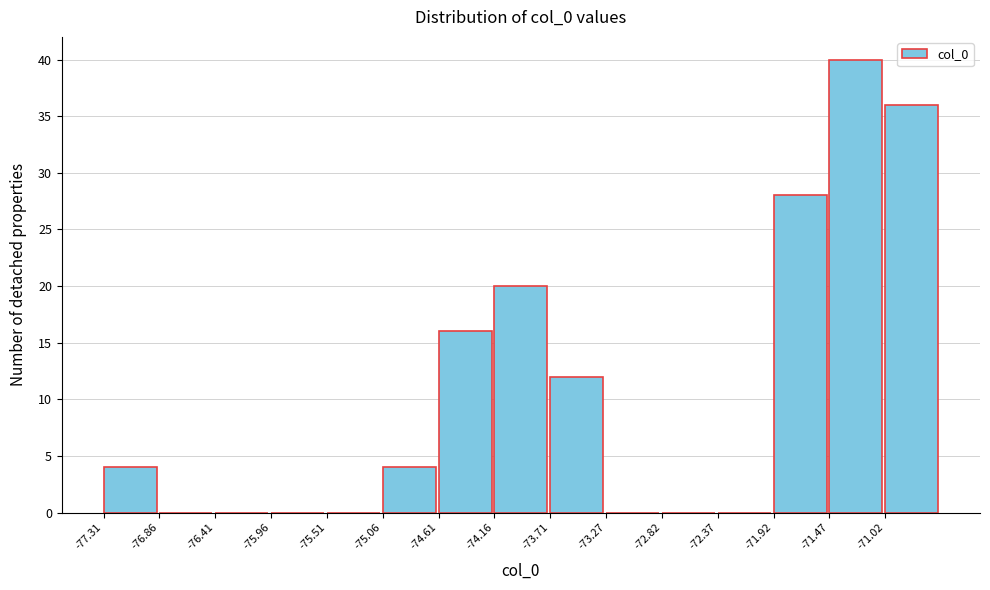

Reading left to right, transcribe this chart: for each bar, give the range it covers on the x-axis and its height. Neither the bar edges nor the heights are printed on the chart, so give them approximately, as read against the axes.

-77.30 to -76.85: 4
-76.85 to -76.40: 0
-76.40 to -75.95: 0
-75.95 to -75.50: 0
-75.50 to -75.05: 0
-75.05 to -74.60: 4
-74.60 to -74.15: 16
-74.15 to -73.70: 20
-73.70 to -73.25: 12
-73.25 to -72.80: 0
-72.80 to -72.35: 0
-72.35 to -71.90: 0
-71.90 to -71.45: 28
-71.45 to -71.00: 40
-71.00 to -70.55: 36